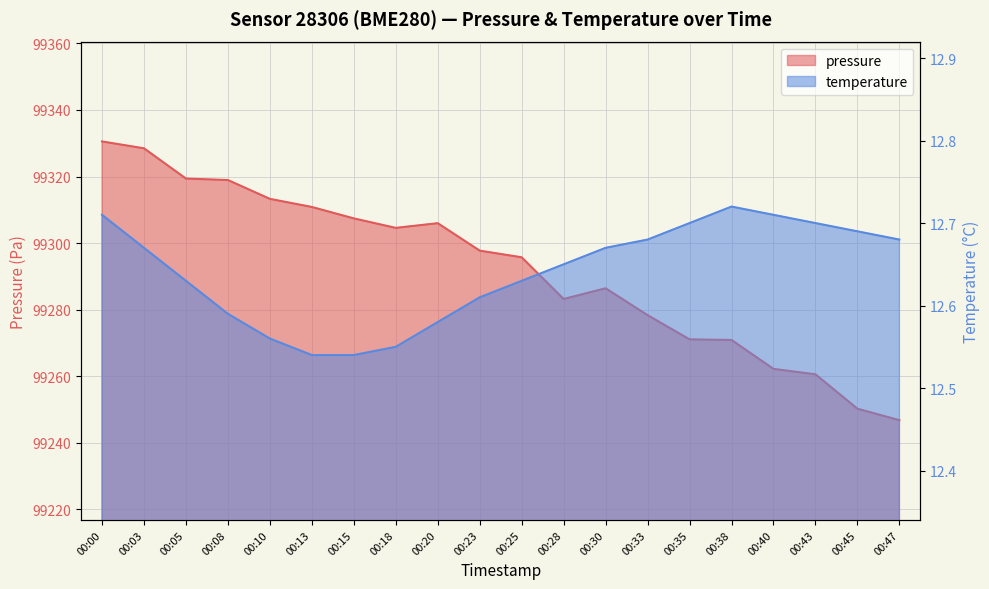

How many lines are shown in the chart?

2